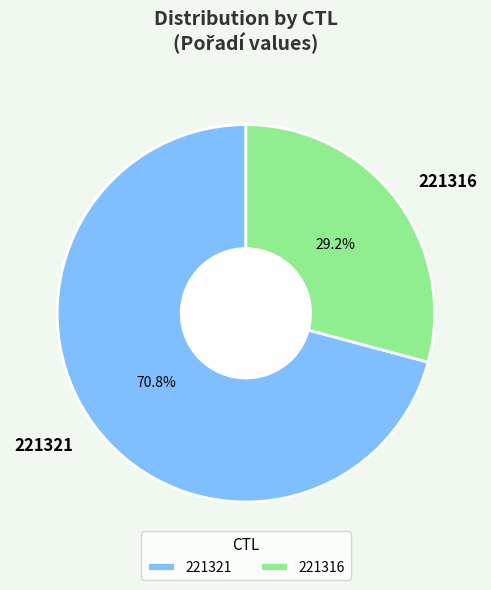

Count the number of slices in the pie.

2